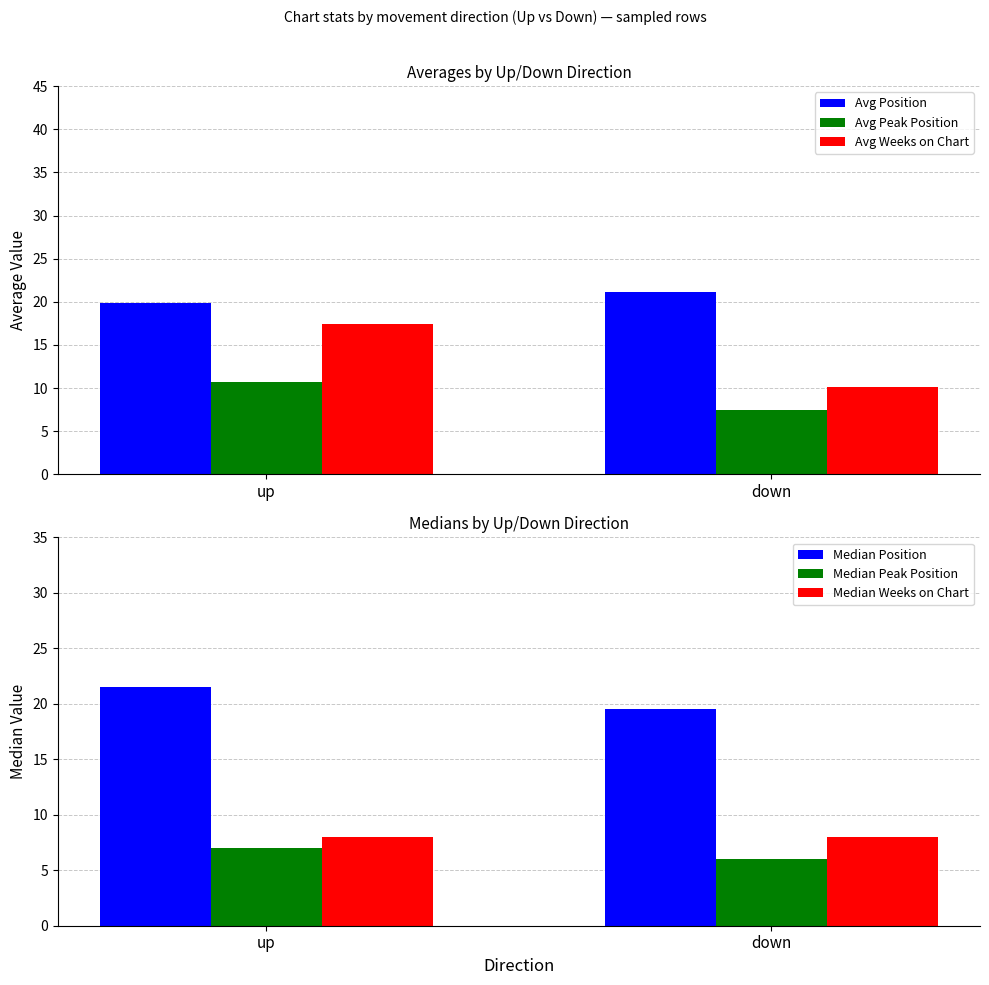

What is the sum of the Avg Position values at up and down?

41.0